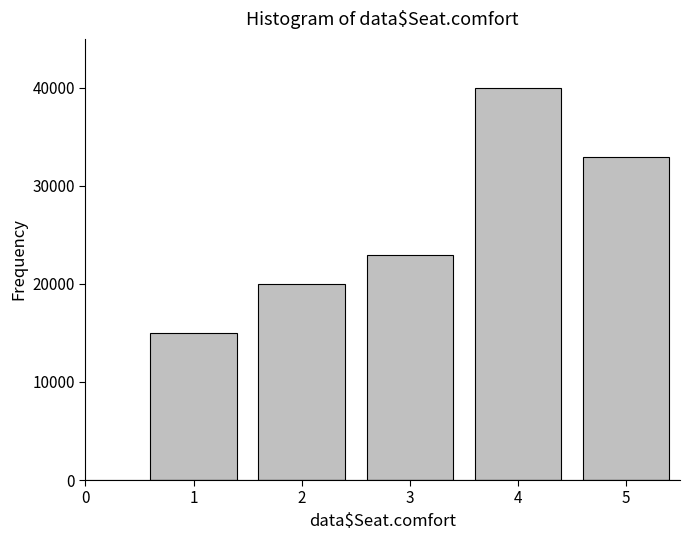

Reading left to right, extract all data points from this chart.

15000	20000	23000	40000	33000